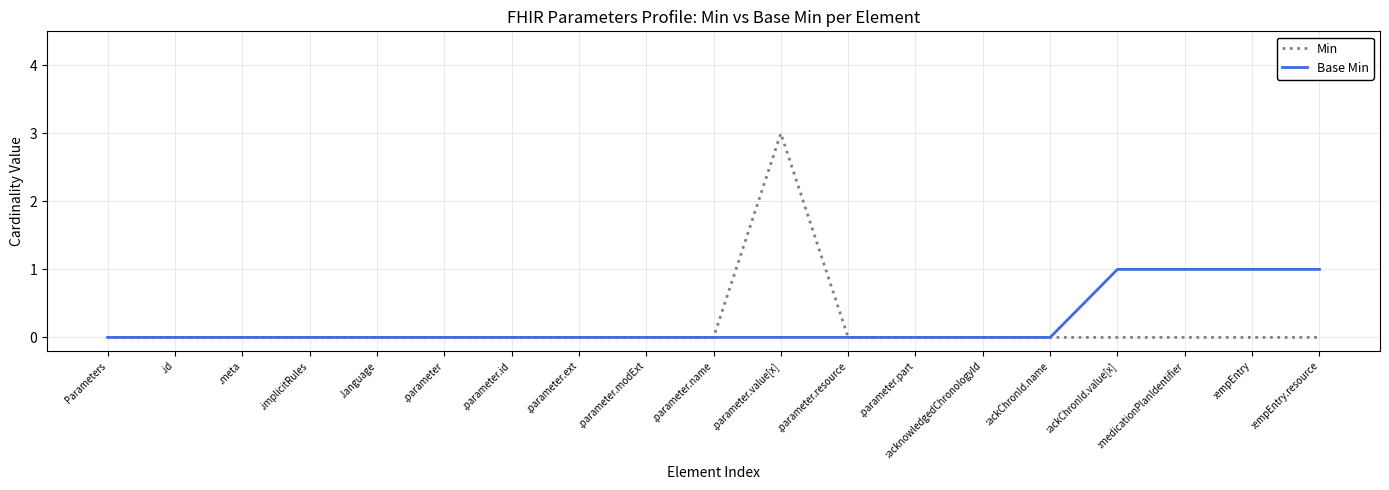

At which category is the sum across all series the highest?

.parameter.value[x]